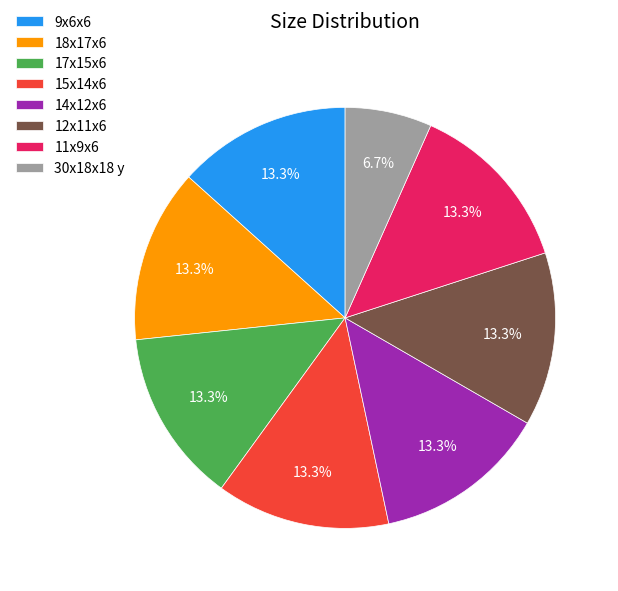

Is 14x12x6 the majority of the pie?

No